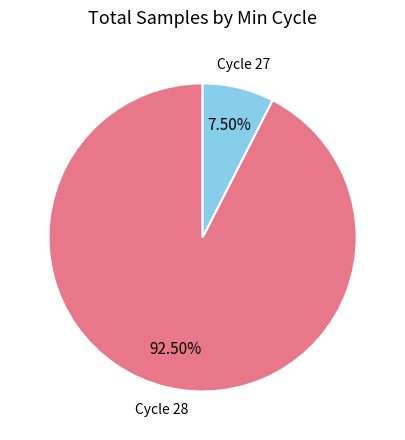

What is the smallest slice in the pie chart?

Cycle 27